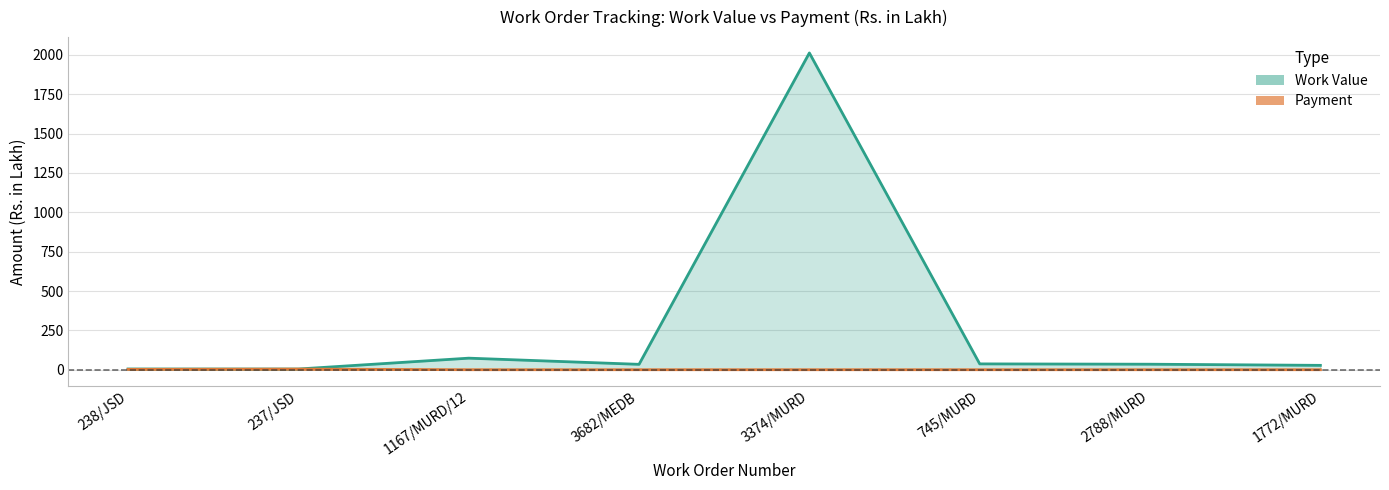

Reading right to left, list all the values displayed in this chart.

Work Value: 1772/MURD=27.7	2788/MURD=35.0	745/MURD=37.0	3374/MURD=2012.7	3682/MEDB=34.2	1167/MURD/12=73.4	237/JSD=4.4	238/JSD=4.6
Payment: 1772/MURD=0.0	2788/MURD=0.0	745/MURD=0.0	3374/MURD=0.0	3682/MEDB=0.0	1167/MURD/12=0.0	237/JSD=4.0	238/JSD=2.3